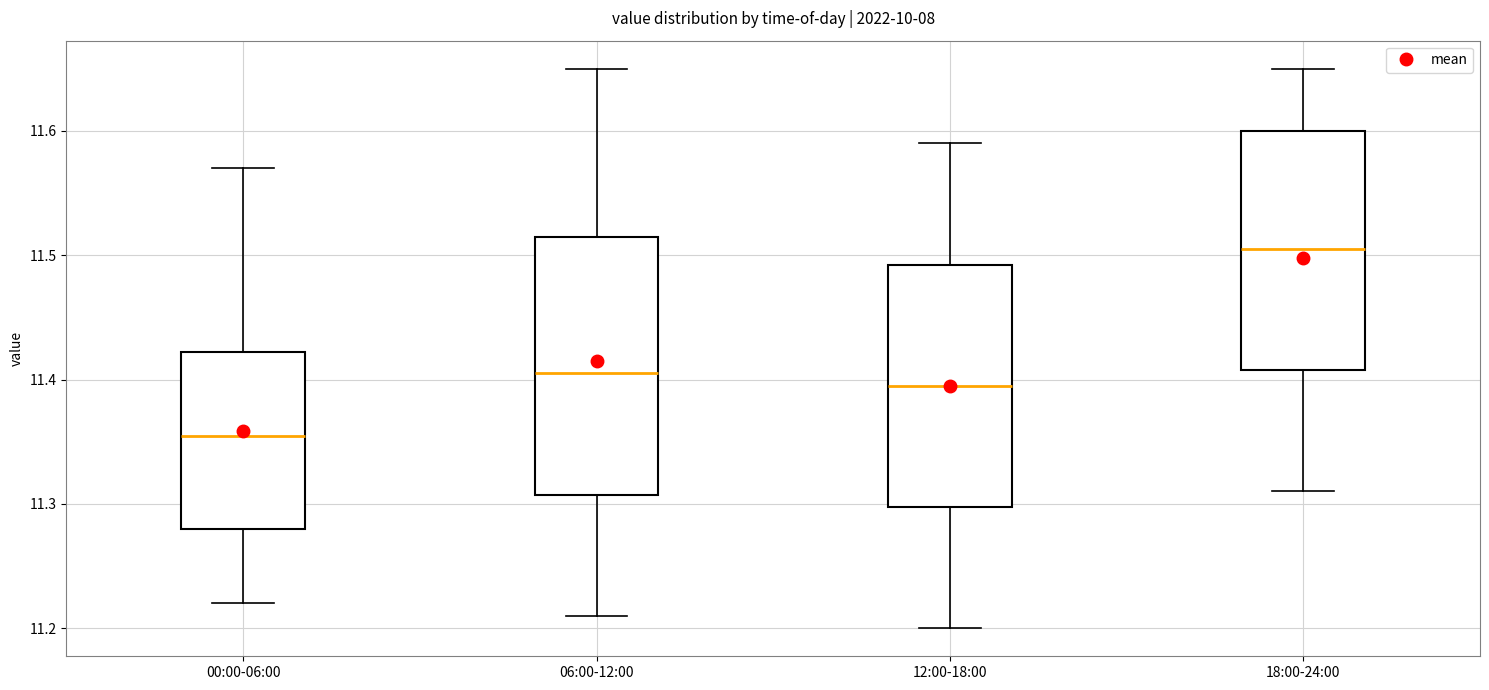

Comparing the boxes themselves (not the whiskers), which one is the tallest?

06:00-12:00